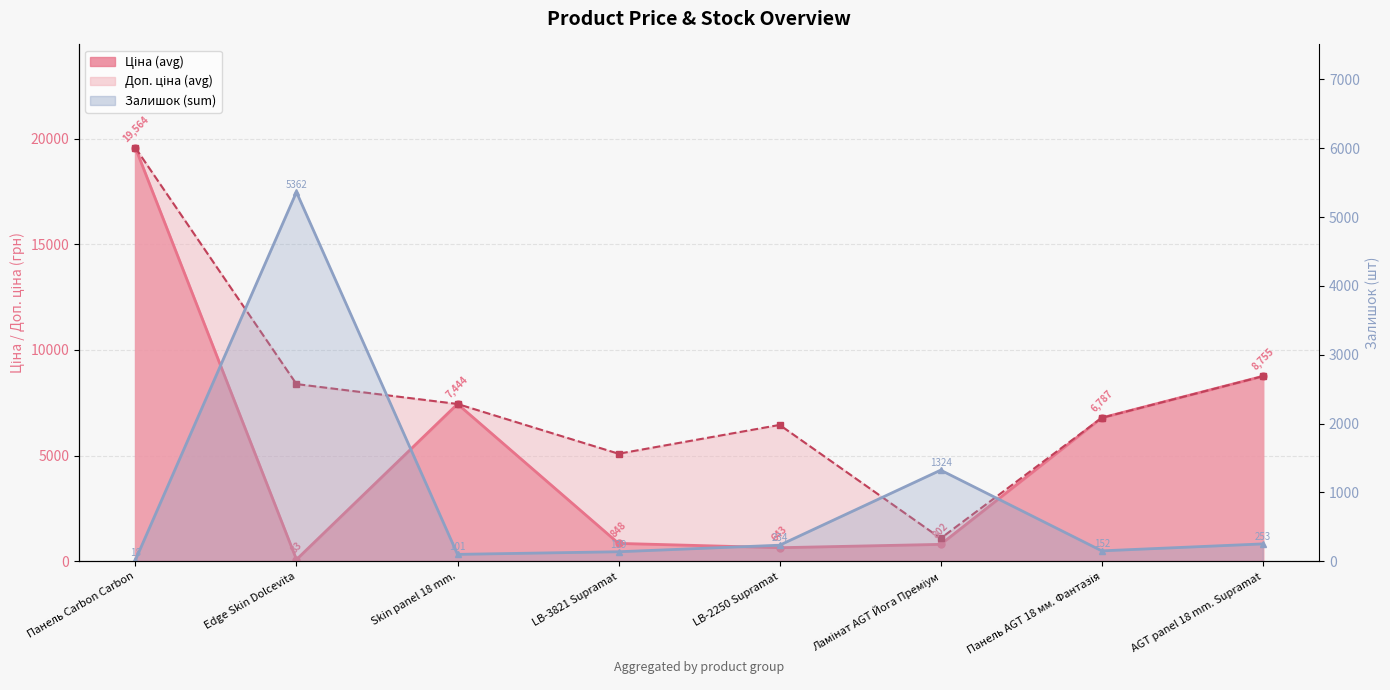

At which label does the data first exceed 234?

Edge Skin Dolcevita